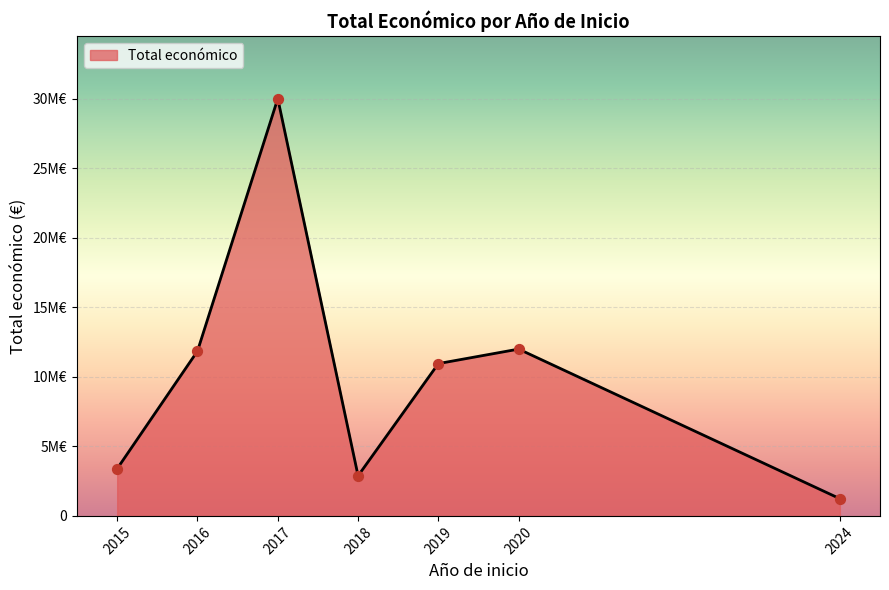

Does the chart have visible grid lines?

Yes